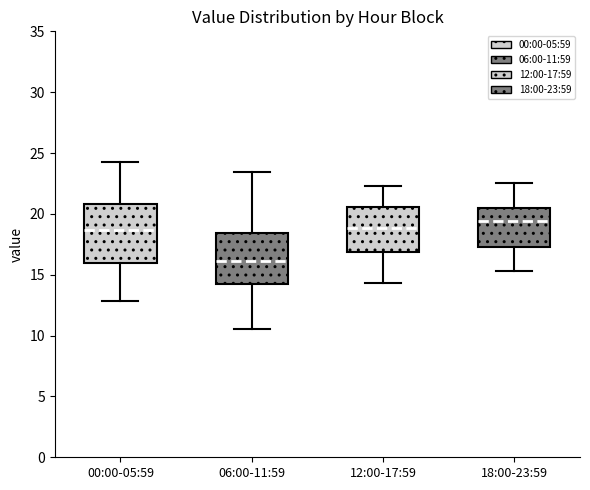

Where does the median line of the box for 12:00-17:59 sit on the y-axis? The values are not printed on the chart, so give them approximately, as read against the axis.

19.0